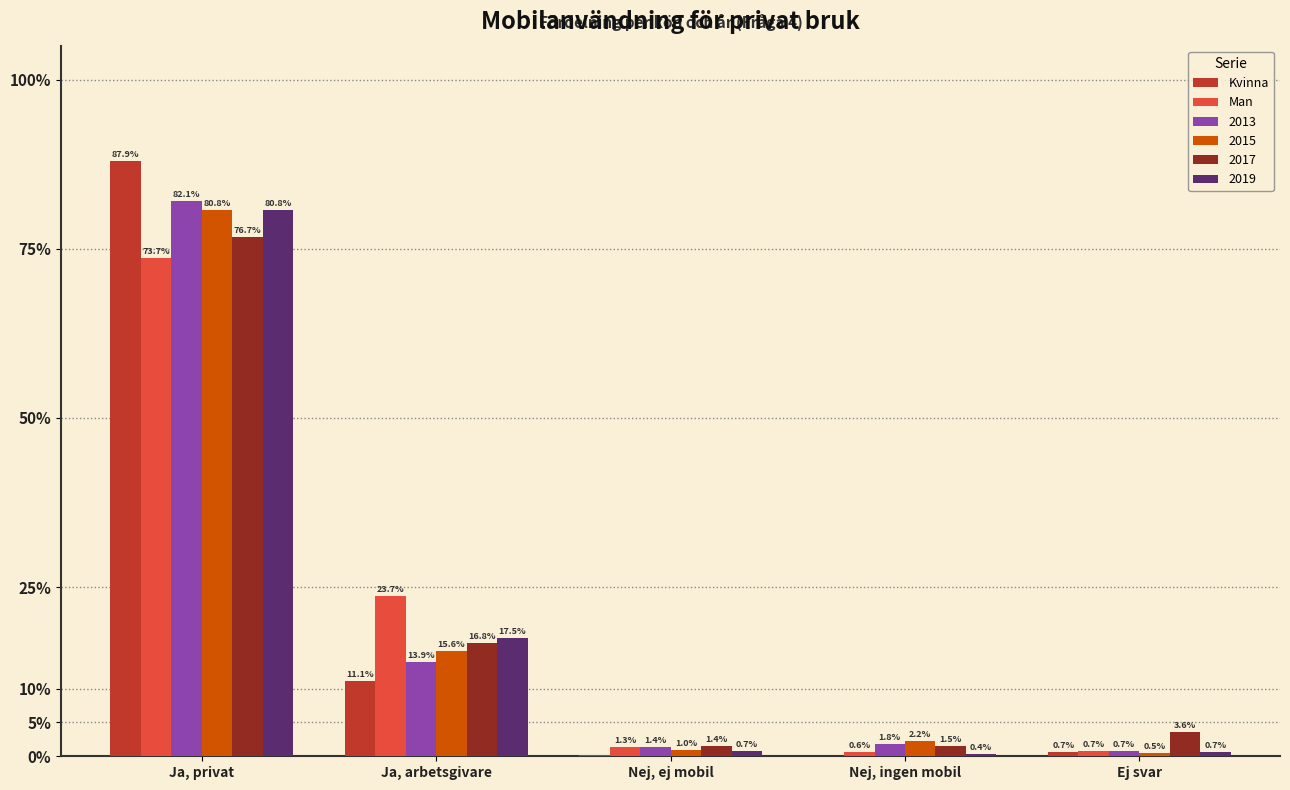

Which category has the highest value in the Kvinna series?

Ja, privat